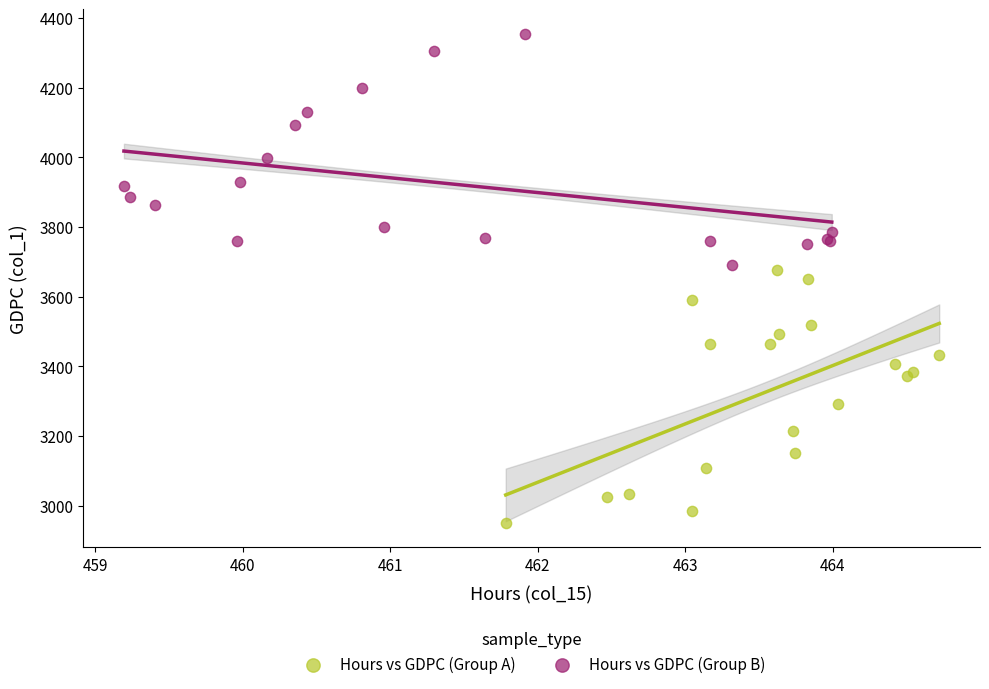

Which series has the largest Y range (max minus min)?

Hours vs GDPC (Group A)